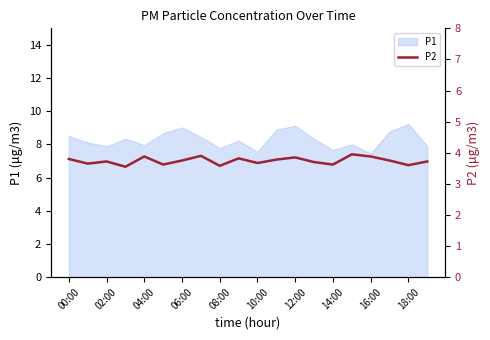

The value of P1 at 16:00 is 7.5. True or false?

True